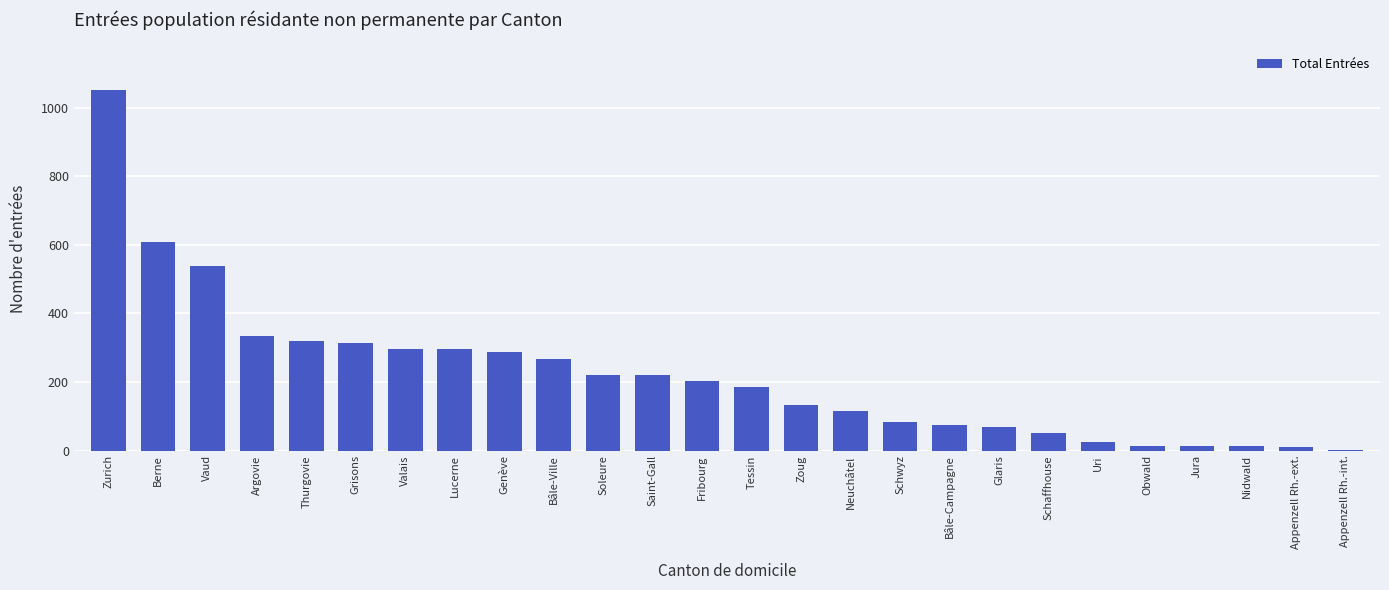

The chart shows a value of 314 at Grisons. True or false?

True